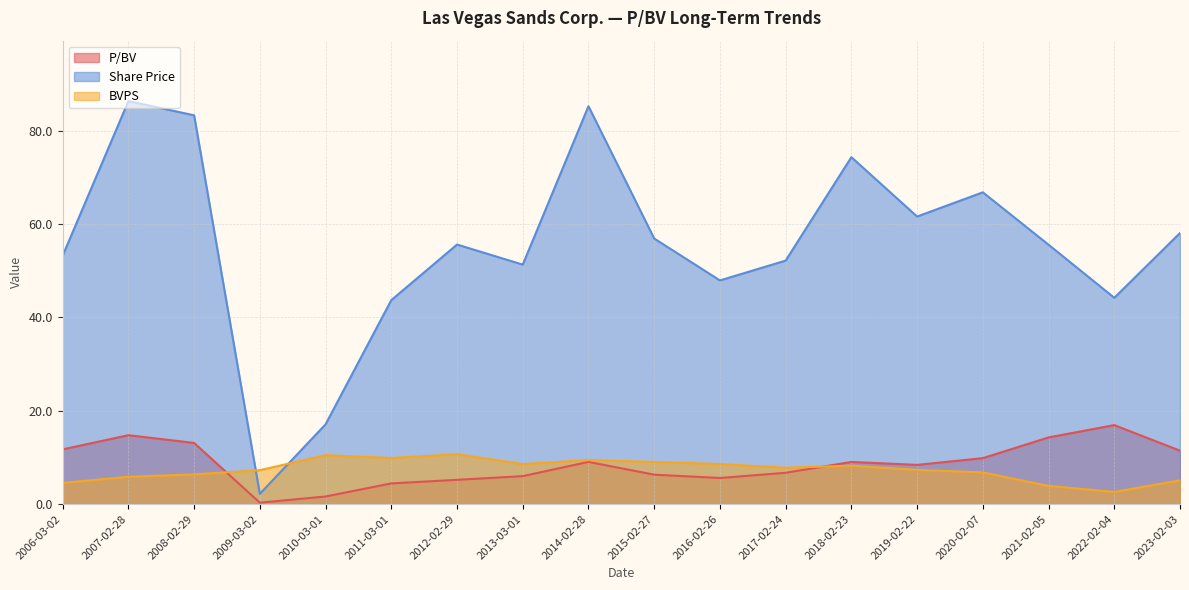

Rank the series by their maximum value, from highest to lowest.

Share Price, P/BV, BVPS